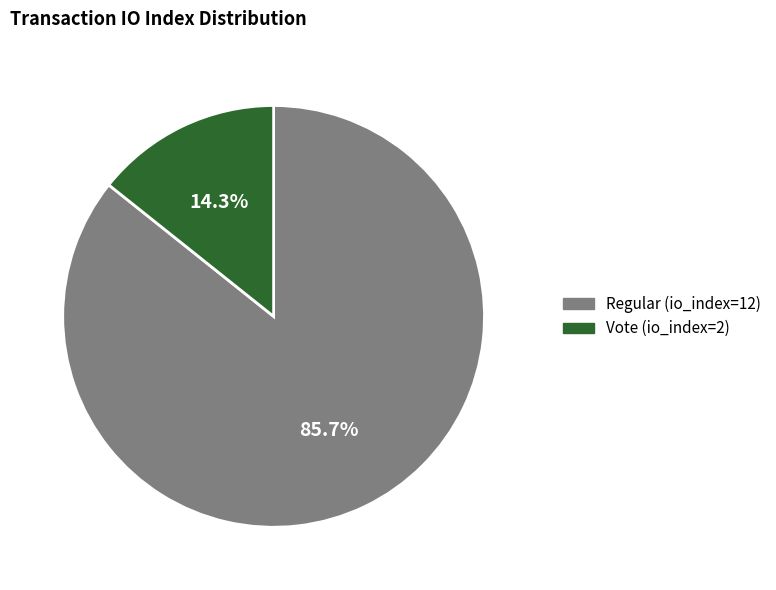

To the nearest percent, what percentage of the pie is Regular (io_index=12)?

86%